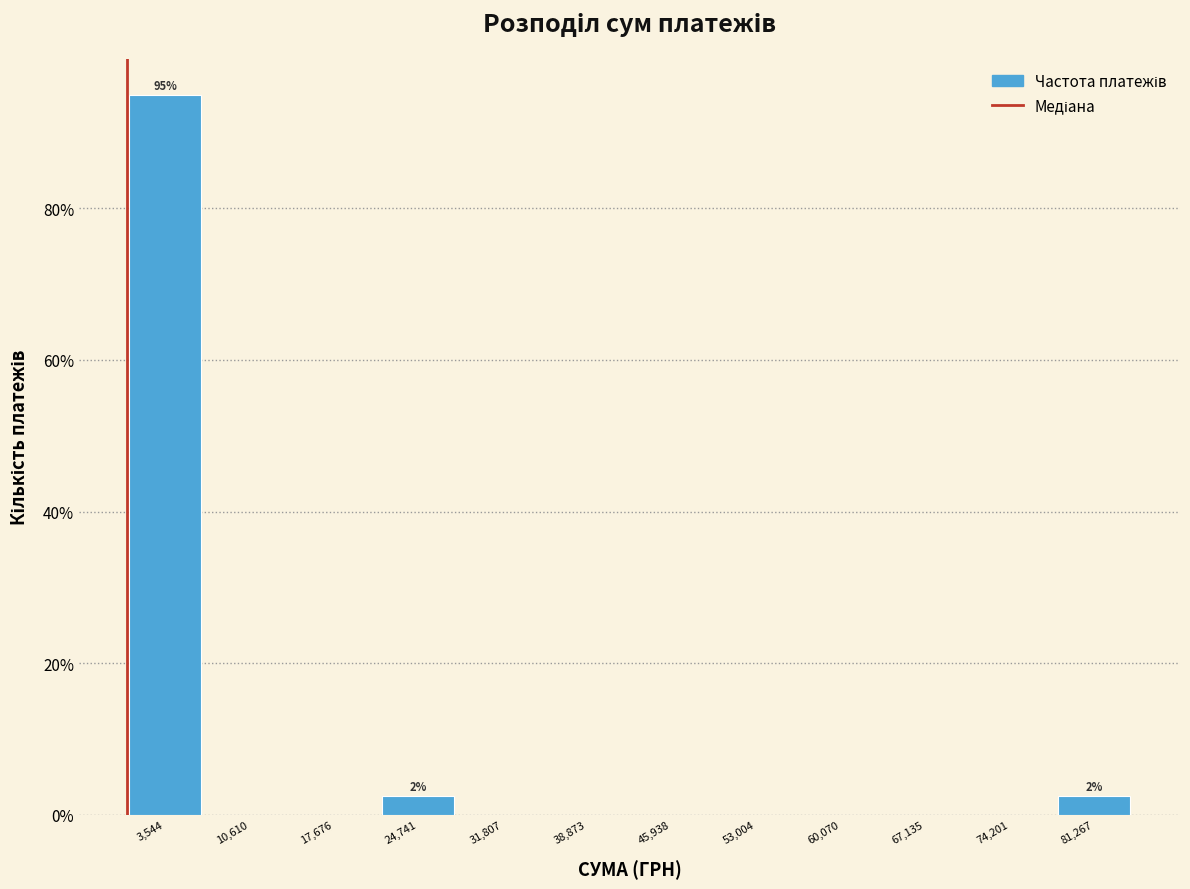

Which range on the x-axis has the tallest bar?

0 to 7000